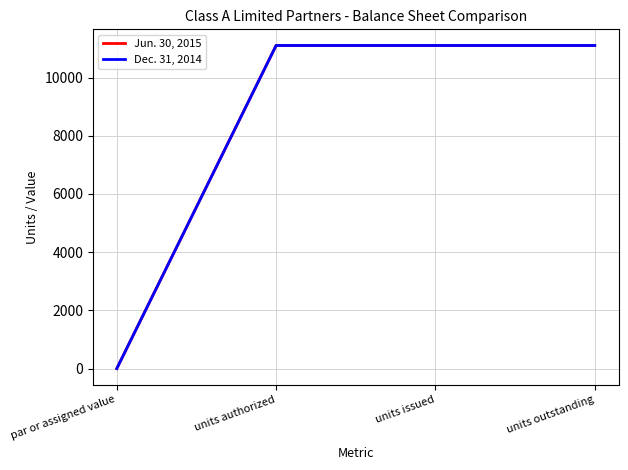

What is the maximum value for Dec. 31, 2014?

11100